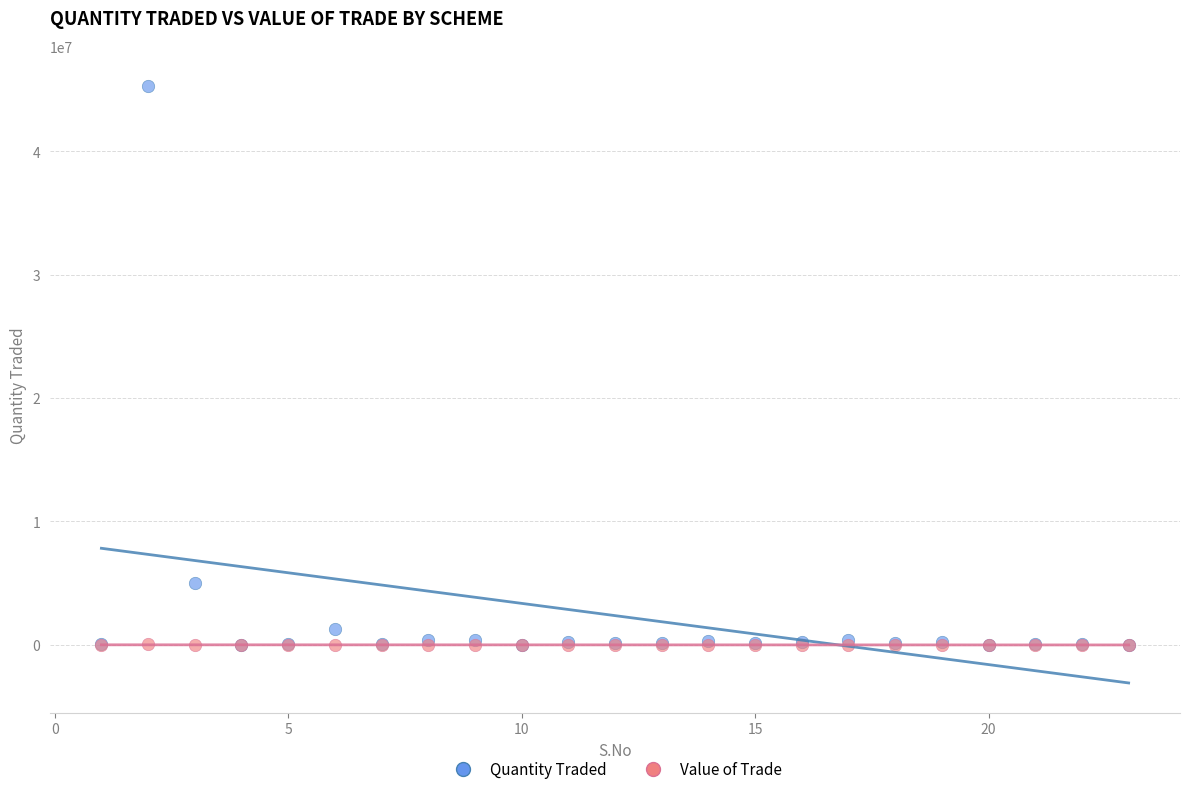

Which series has the widest spread of Y values?

Quantity Traded